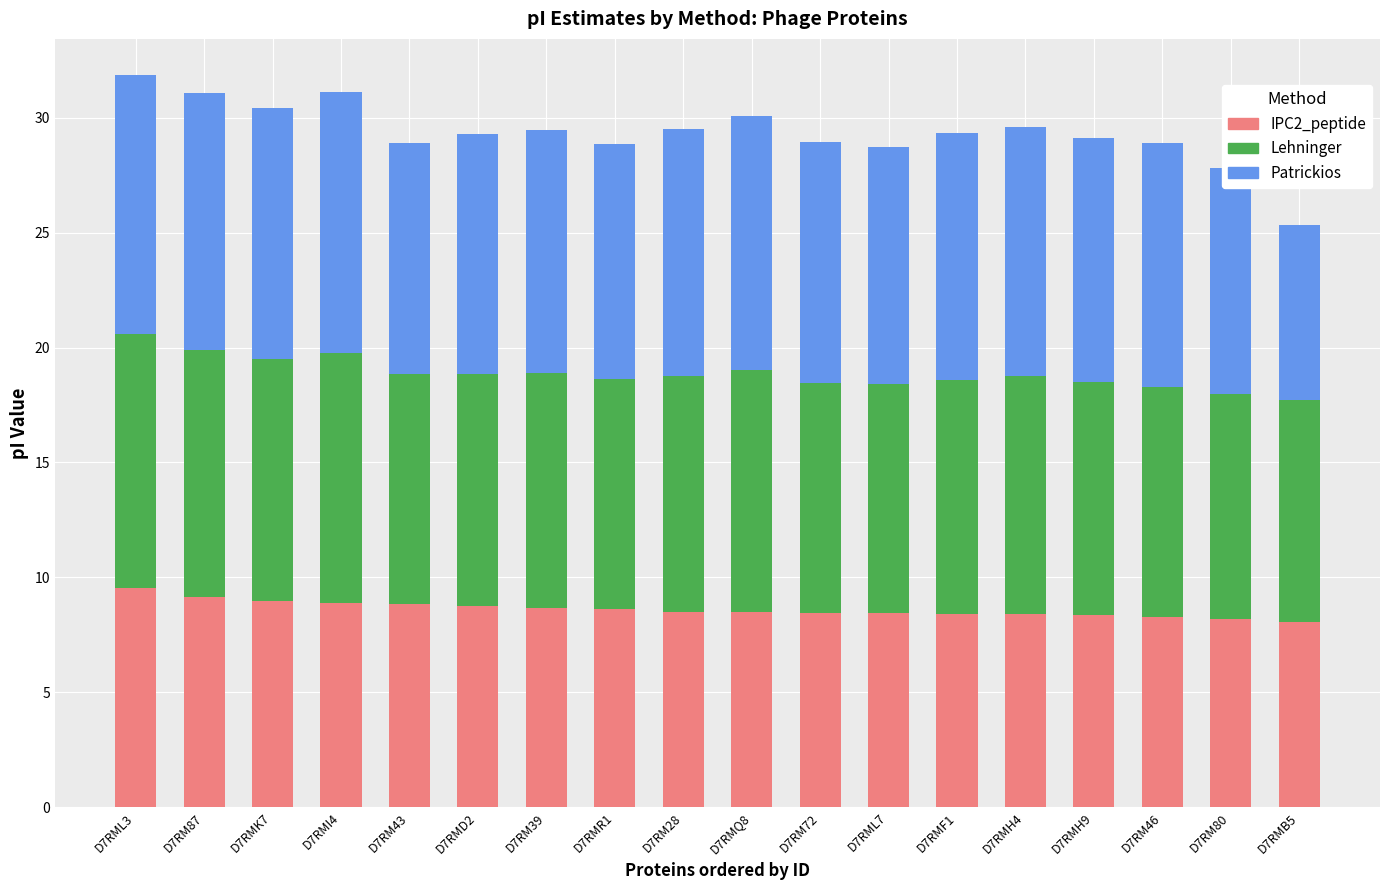

The value of IPC2_peptide at D7RMF1 is 8.4. True or false?

True